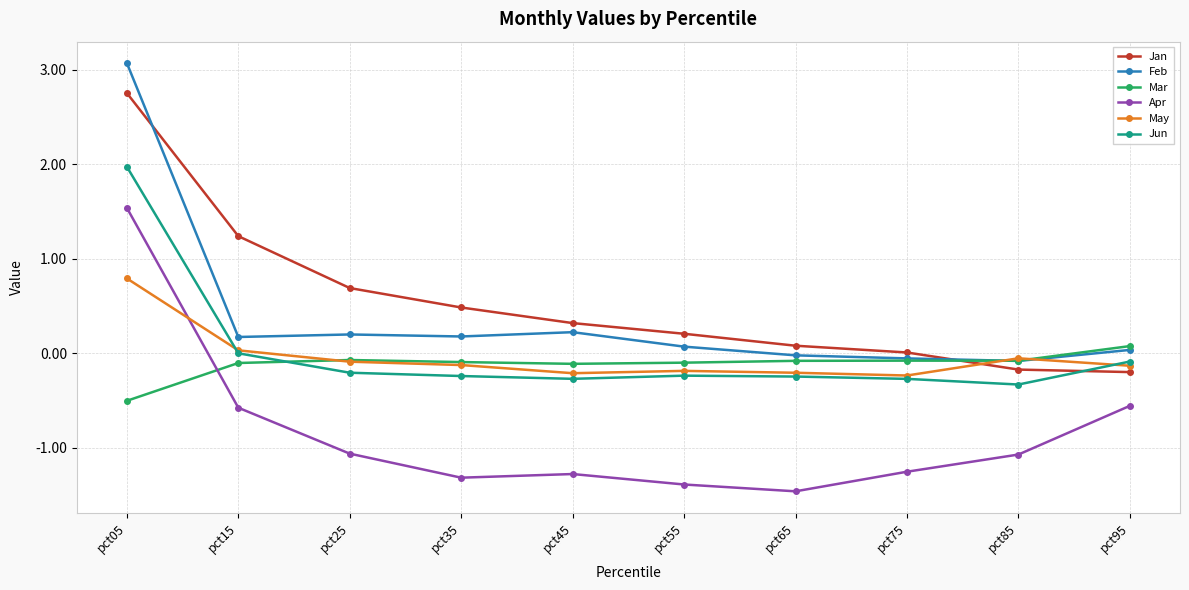

The value of Feb at pct75 is -0.1. True or false?

True